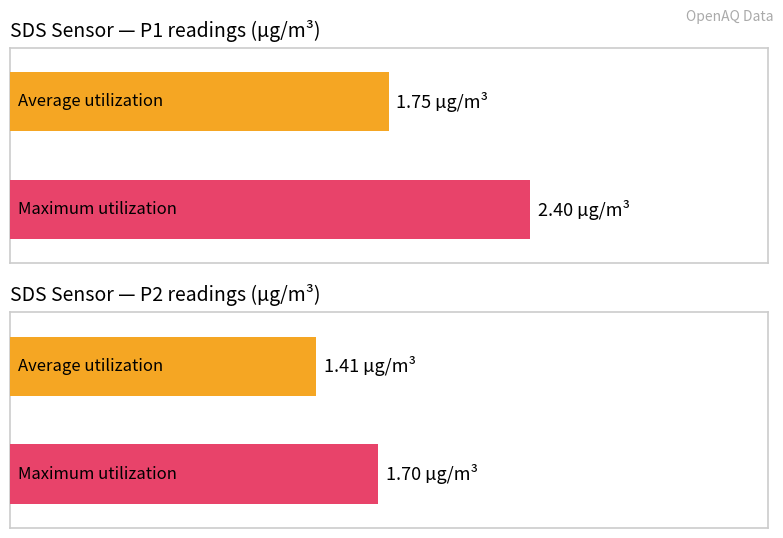

List the series in order of their peak value, highest first.

SDS_P1, SDS_P2